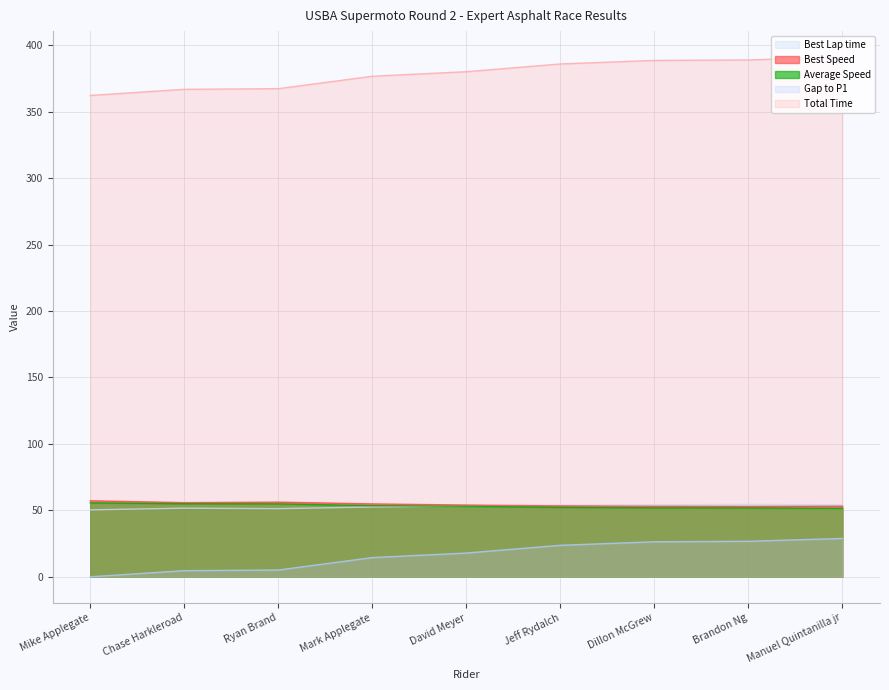

True or false: Total Time and Average Speed intersect in this chart.

False